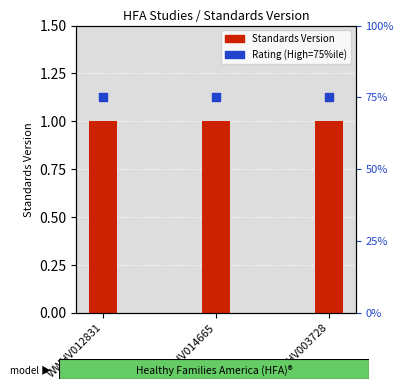

What are all the series names shown in the legend?

Standards Version, Rating (High=75)